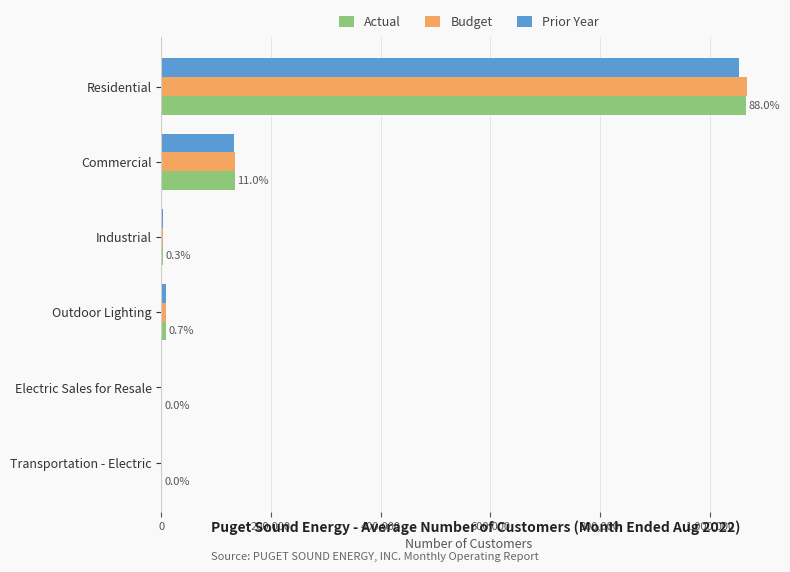

The Actual series shows 133750 at Commercial. True or false?

True